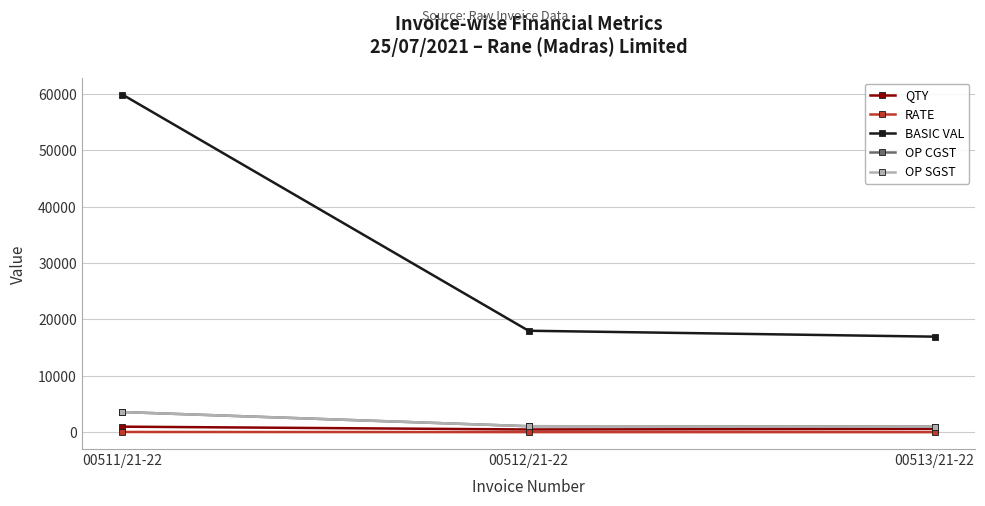

Is it true that QTY equals 1003.3 at 00513/21-22?

False